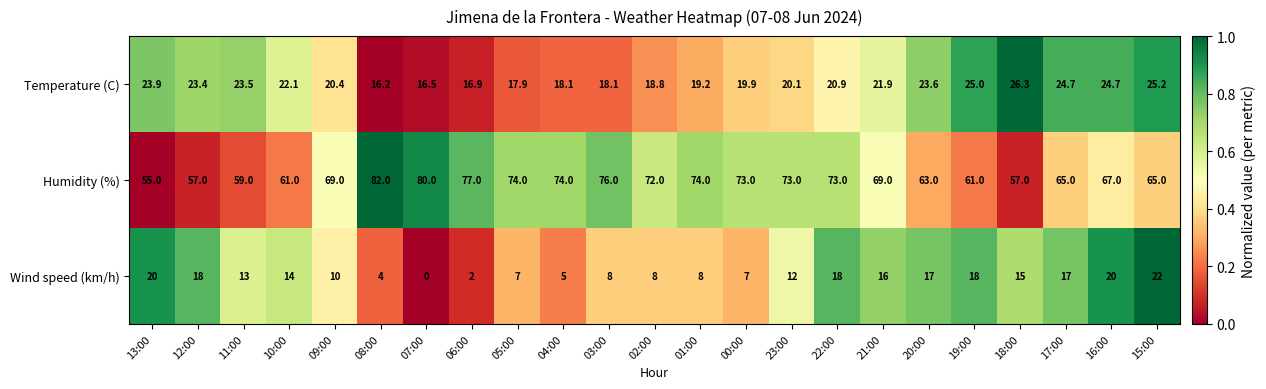

How many values in the Wind speed (km/h) series are below 13?

11